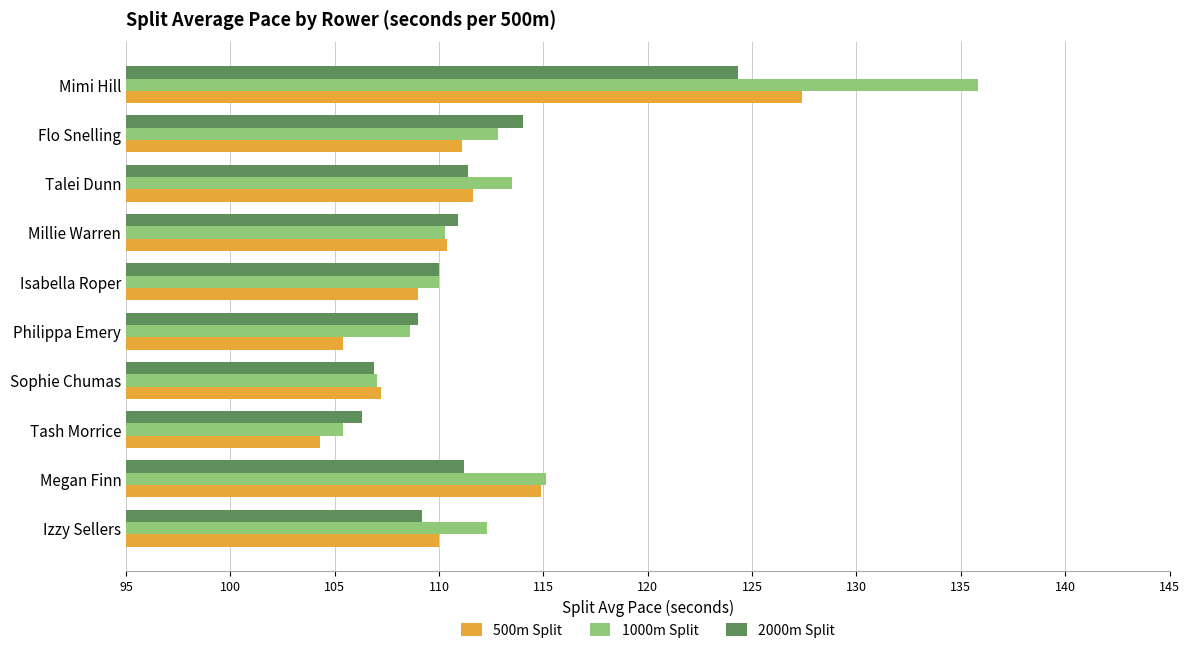

What is the approximate value of 1000m Split at Isabella Roper?

110.0